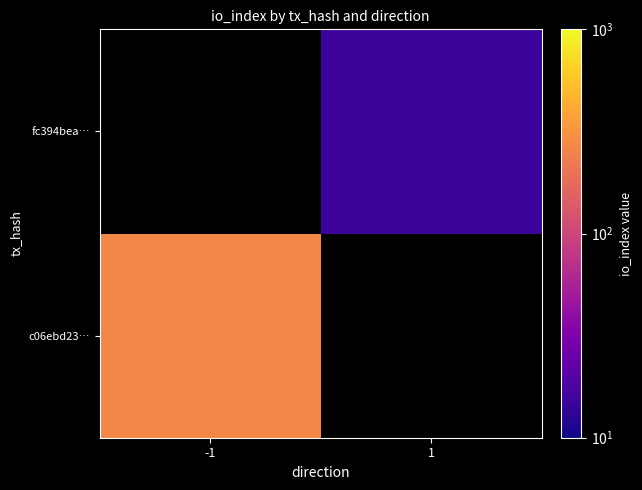

List the labels in order of fc394bea… value, smallest first.

-1, 1